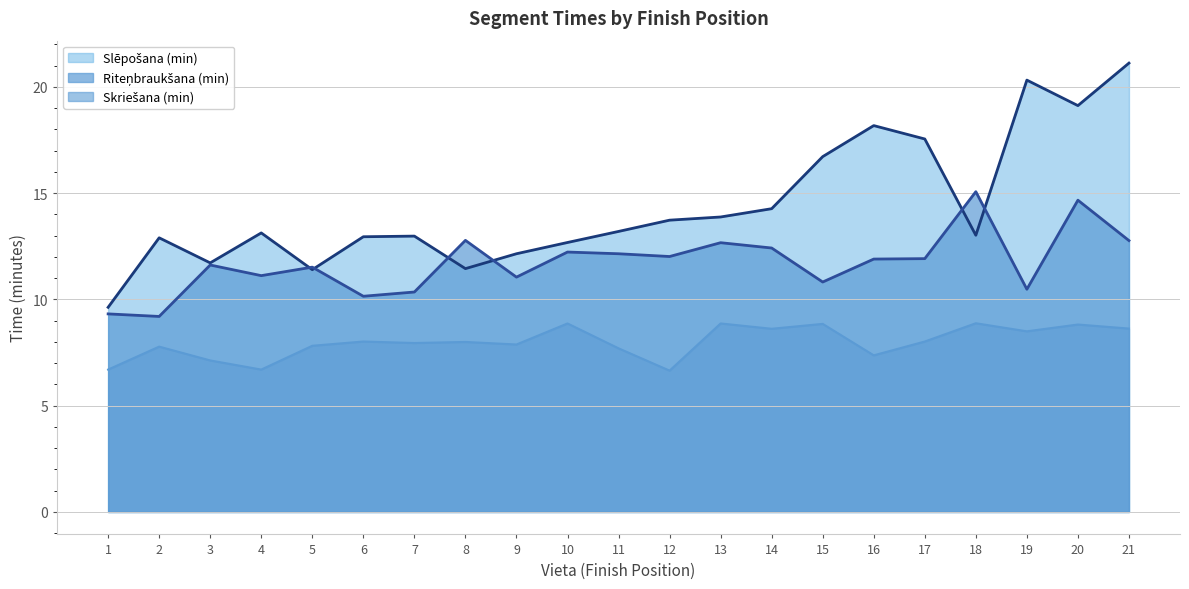

What is the value of the Skriešana (min) point at the 8th from the left?

8.0